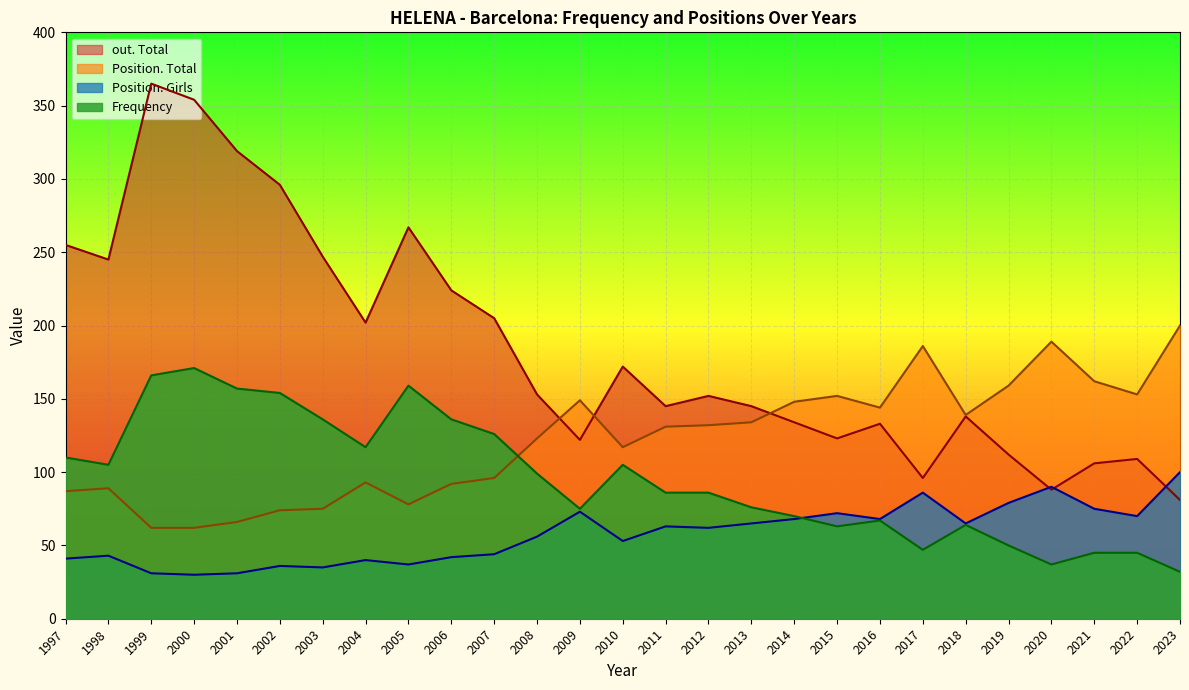

At which category does out. Total reach its first local valley?

1998